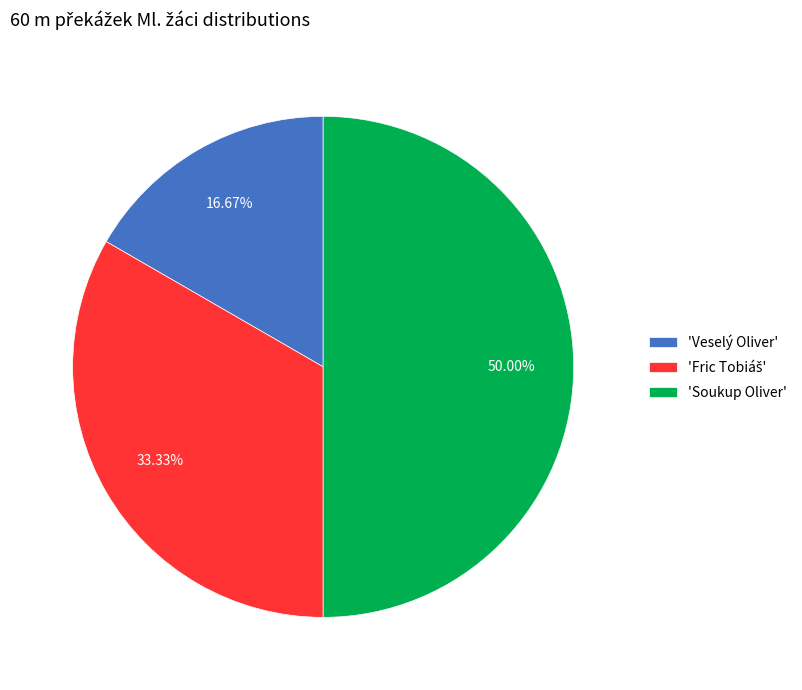

Is 'Veselý Oliver' the majority of the pie?

No